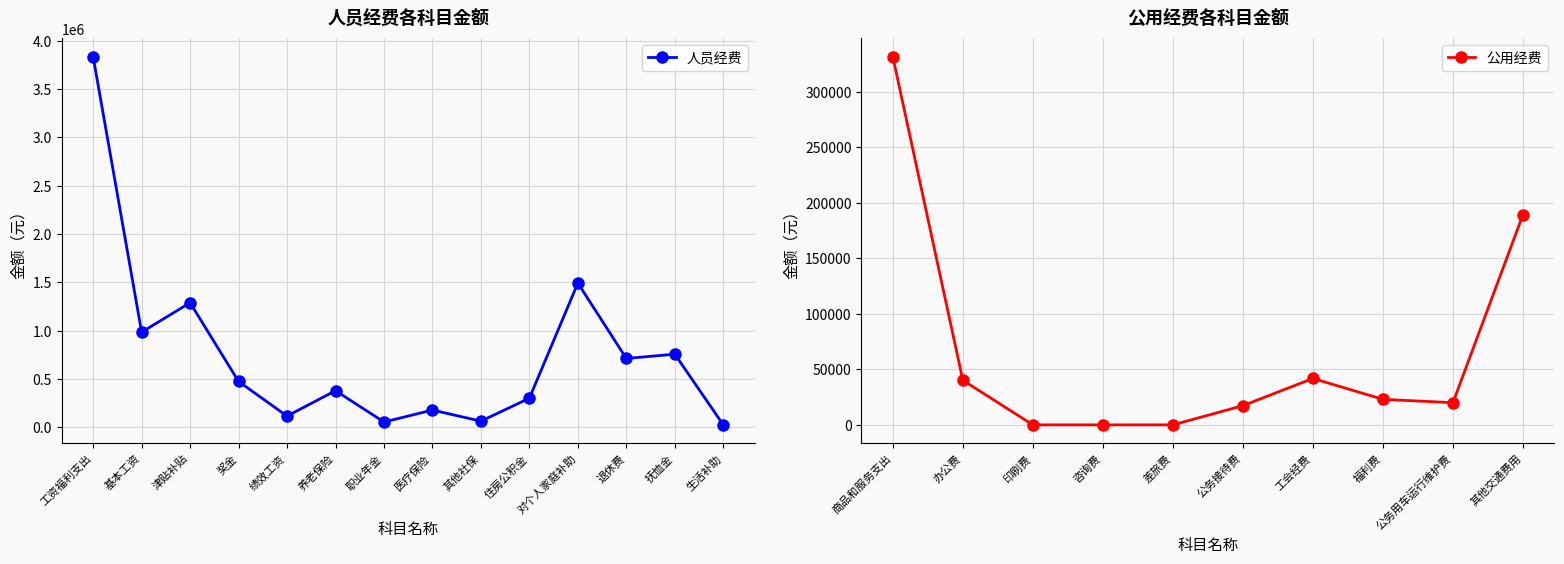

How many points are higher than both their immediate neighbors (excluding endpoints)?

5